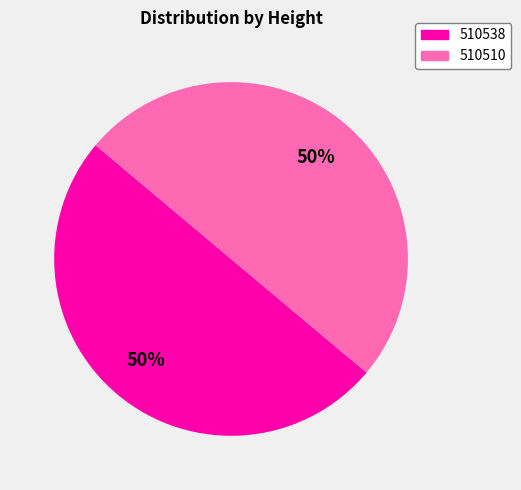

What is the ratio of the value at 510510 to the value at 510538?

1.0